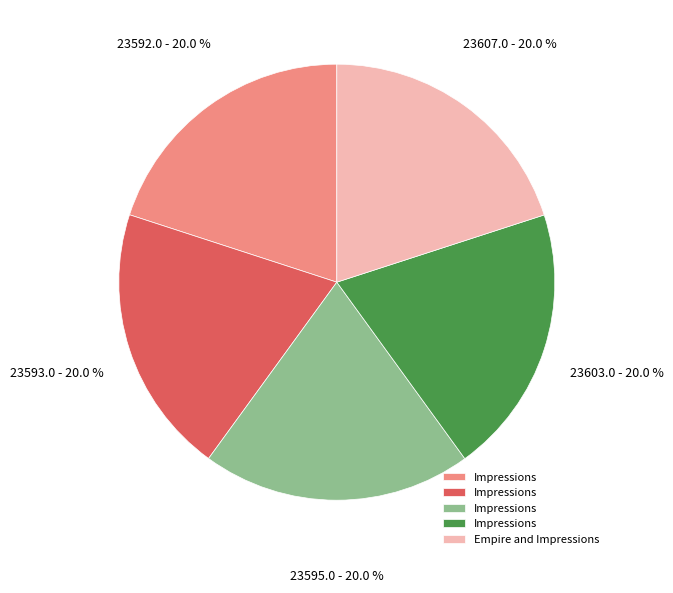

How many segments does this pie chart have?

5